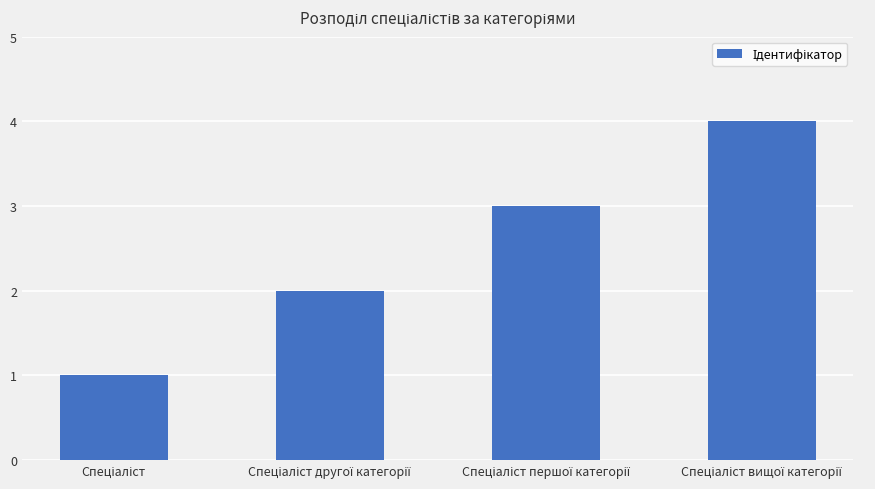

What is the sum of all values?

10